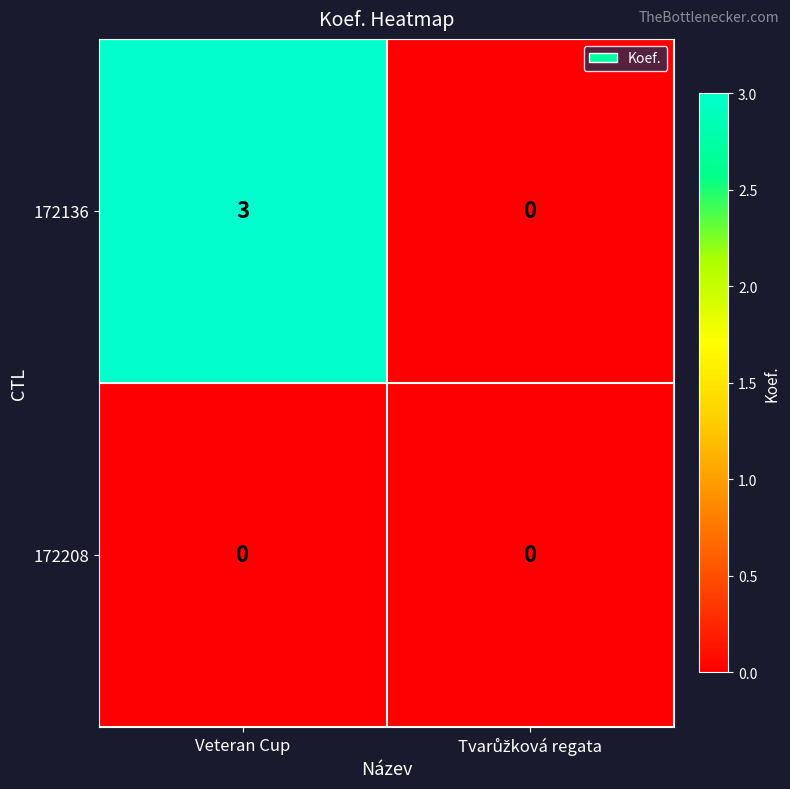

At how many categories does at least one series exceed 1?

1